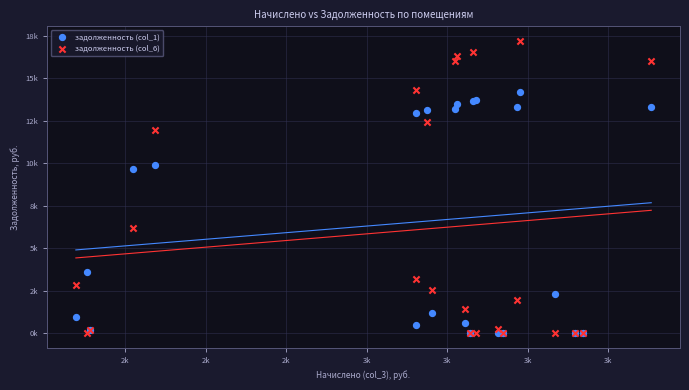

What are all the series names shown in the legend?

задолженность (col_1), задолженность (col_6)